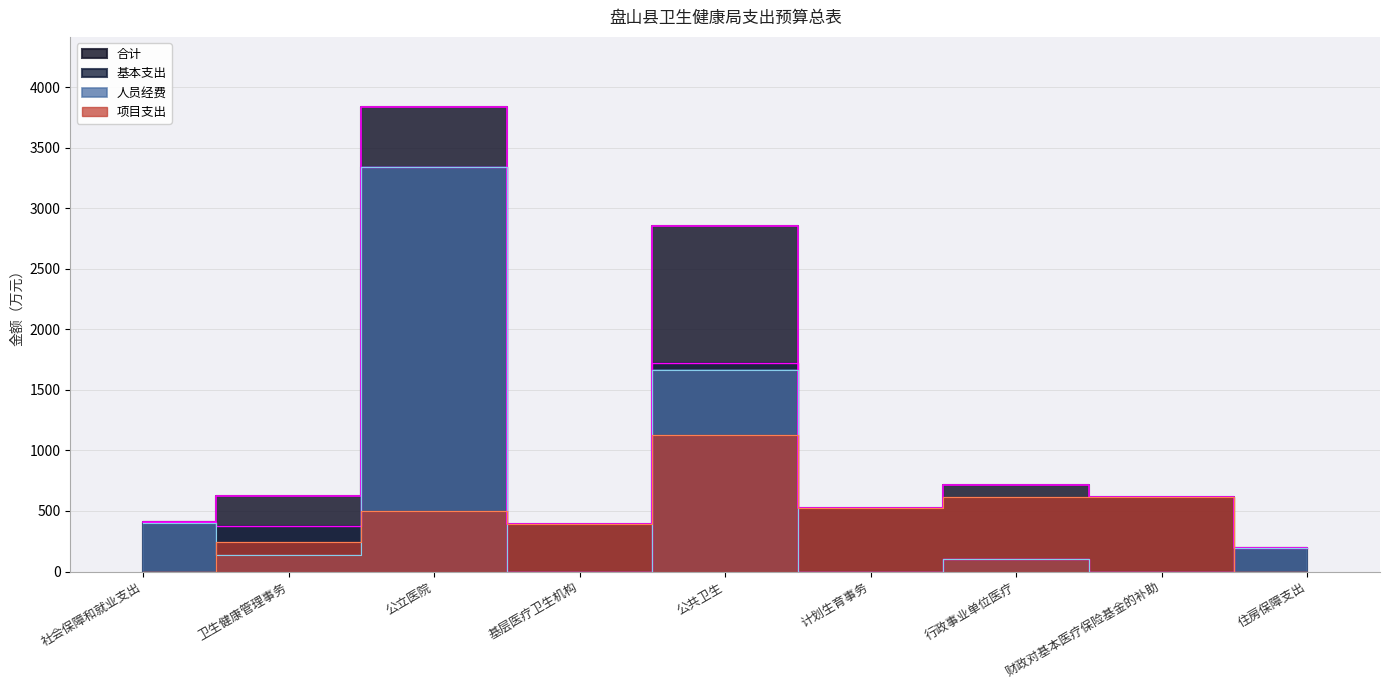

At 公共卫生, list the series in order from smallest to largest.

项目支出, 人员经费, 基本支出, 合计